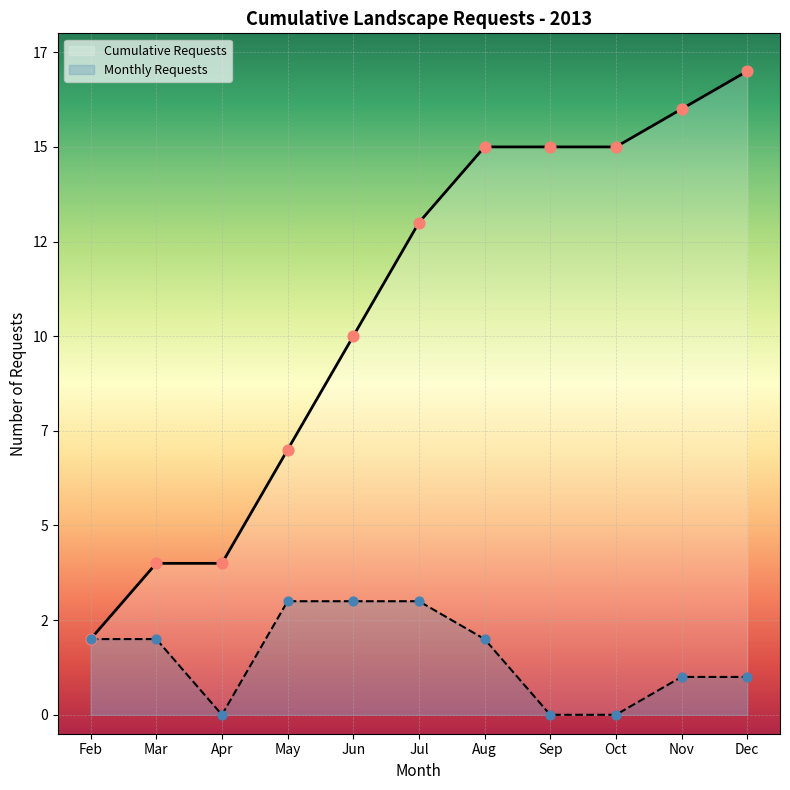

What is the change in value from 13/05/2013 to 20/08/2013?

+10